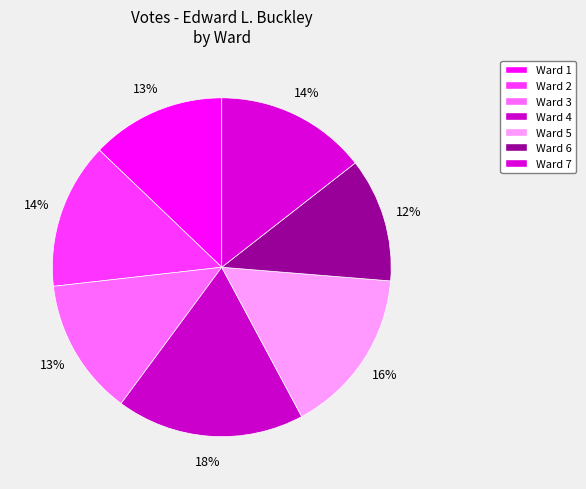

To the nearest percent, what is the difference between the largest and smallest slice percentages?

6%